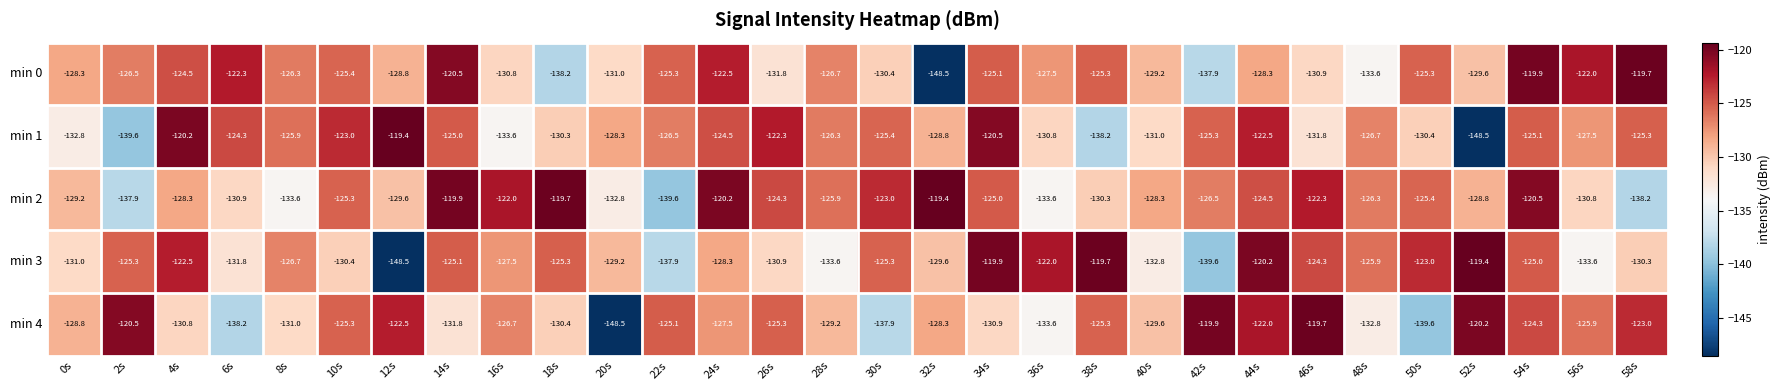

The min 1 series shows -132.8 at 0s. True or false?

True